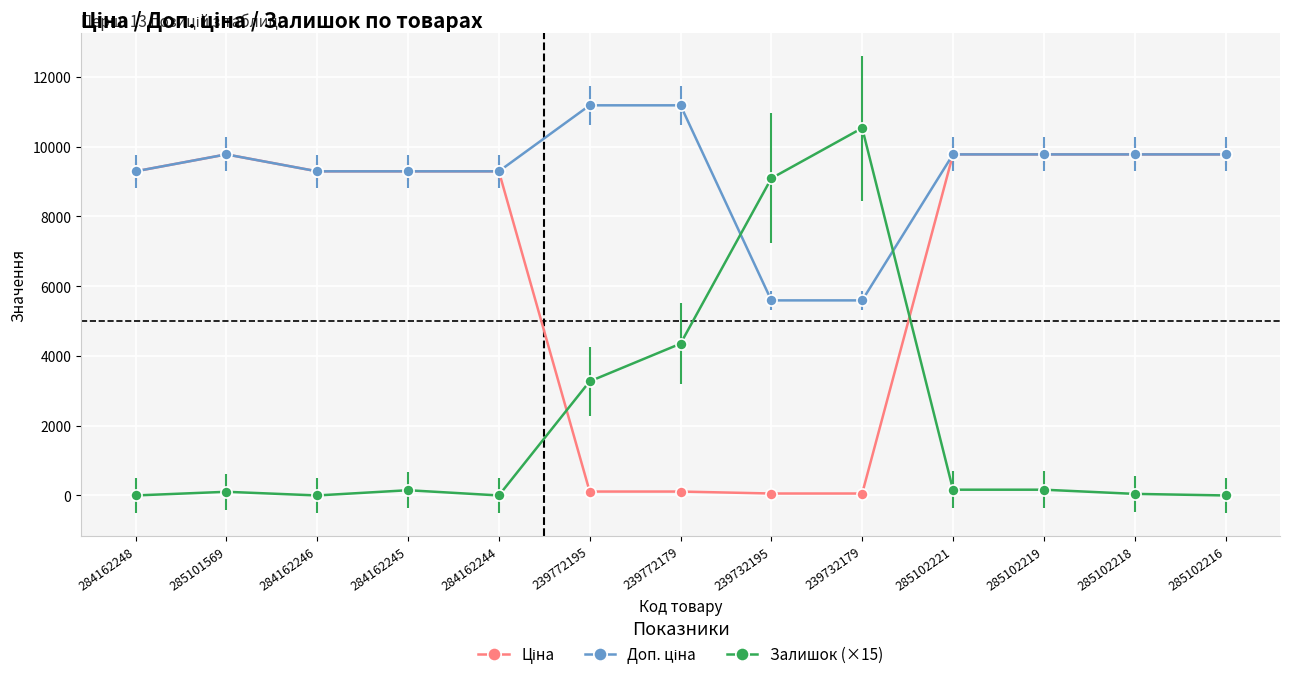

What is the maximum value shown in the chart?

11182.0